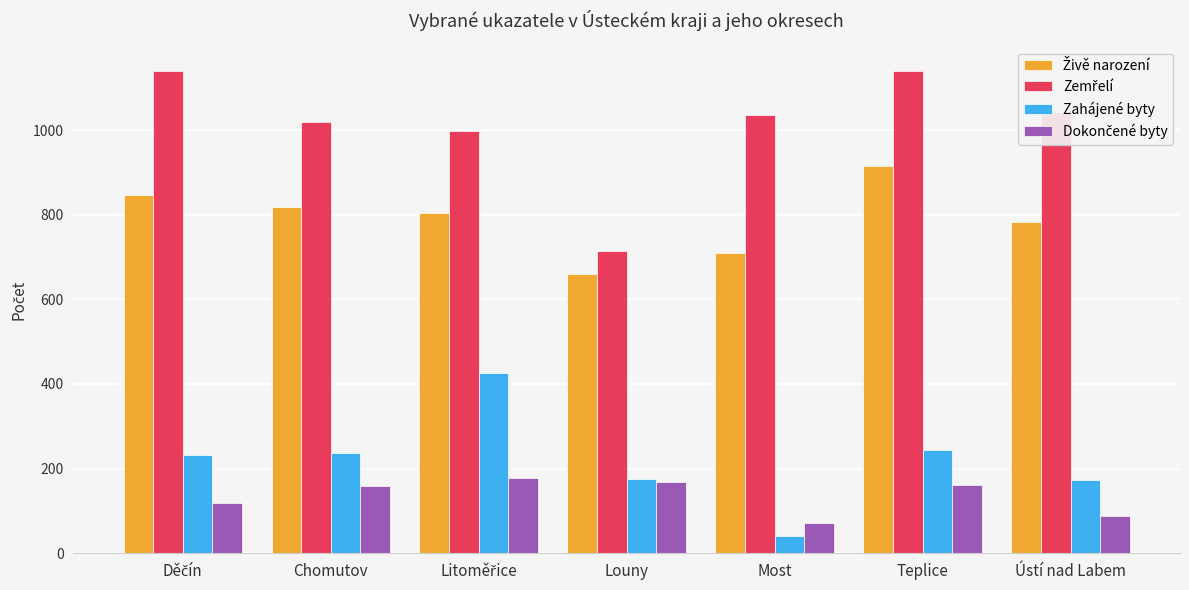

The Zahájené byty series shows 389 at Teplice. True or false?

False